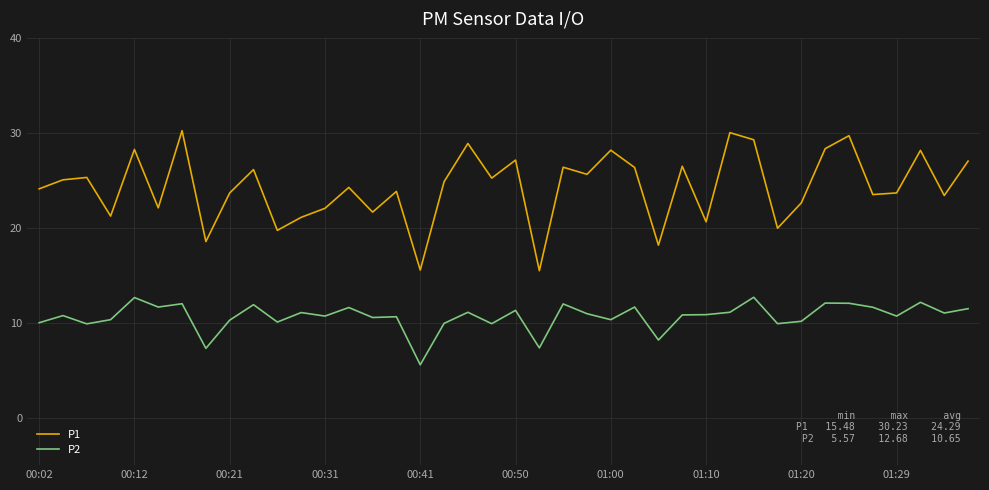

True or false: P1 and P2 intersect in this chart.

False